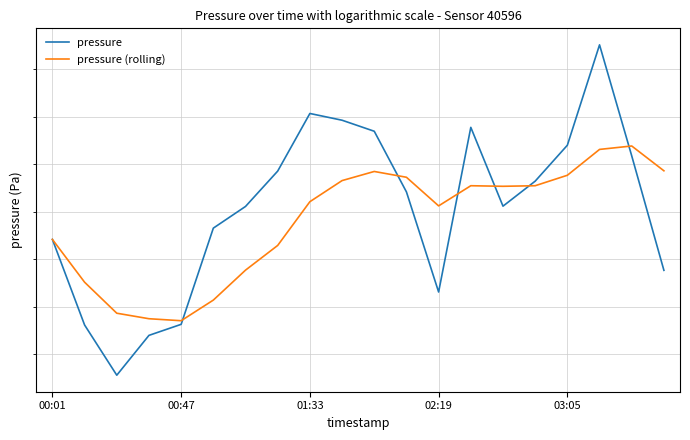

What is the lowest value of the pressure (rolling) series?

95993.5